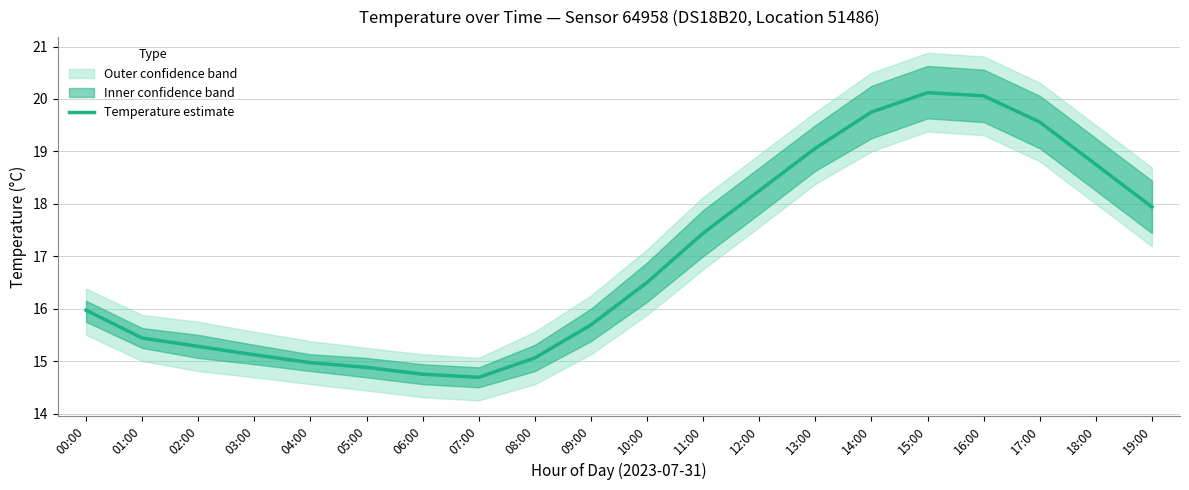

The value at 19:00 is 5.2. True or false?

False